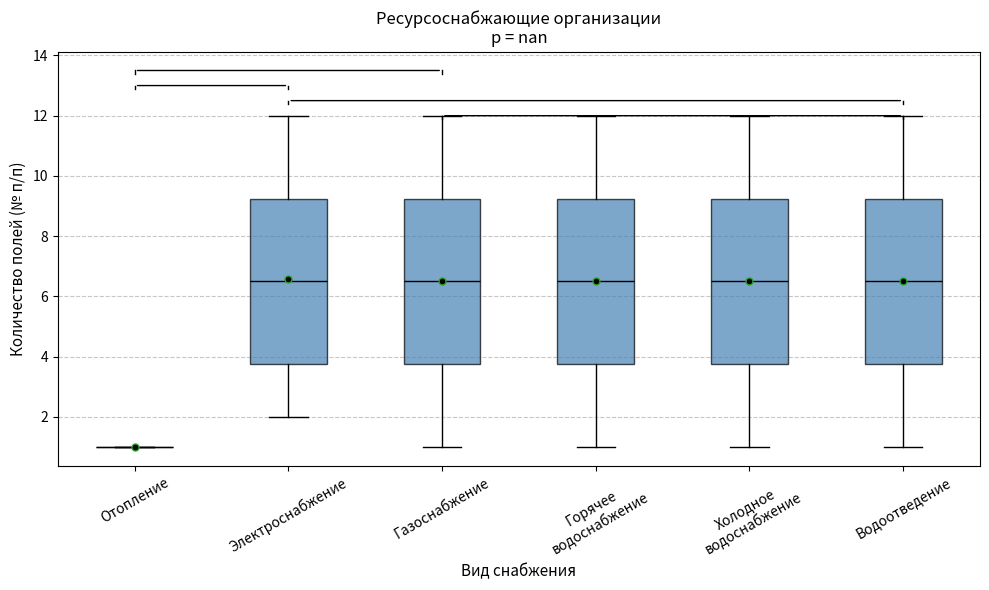

Where is the upper edge of the box for Электроснабжение on the y-axis? The values are not printed on the chart, so give them approximately, as read against the axis.

9.2